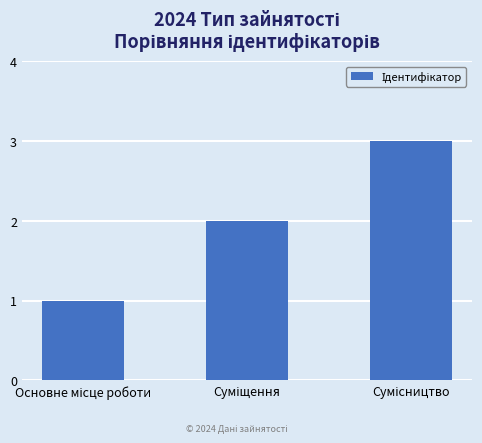

What is the sum of all values?

6